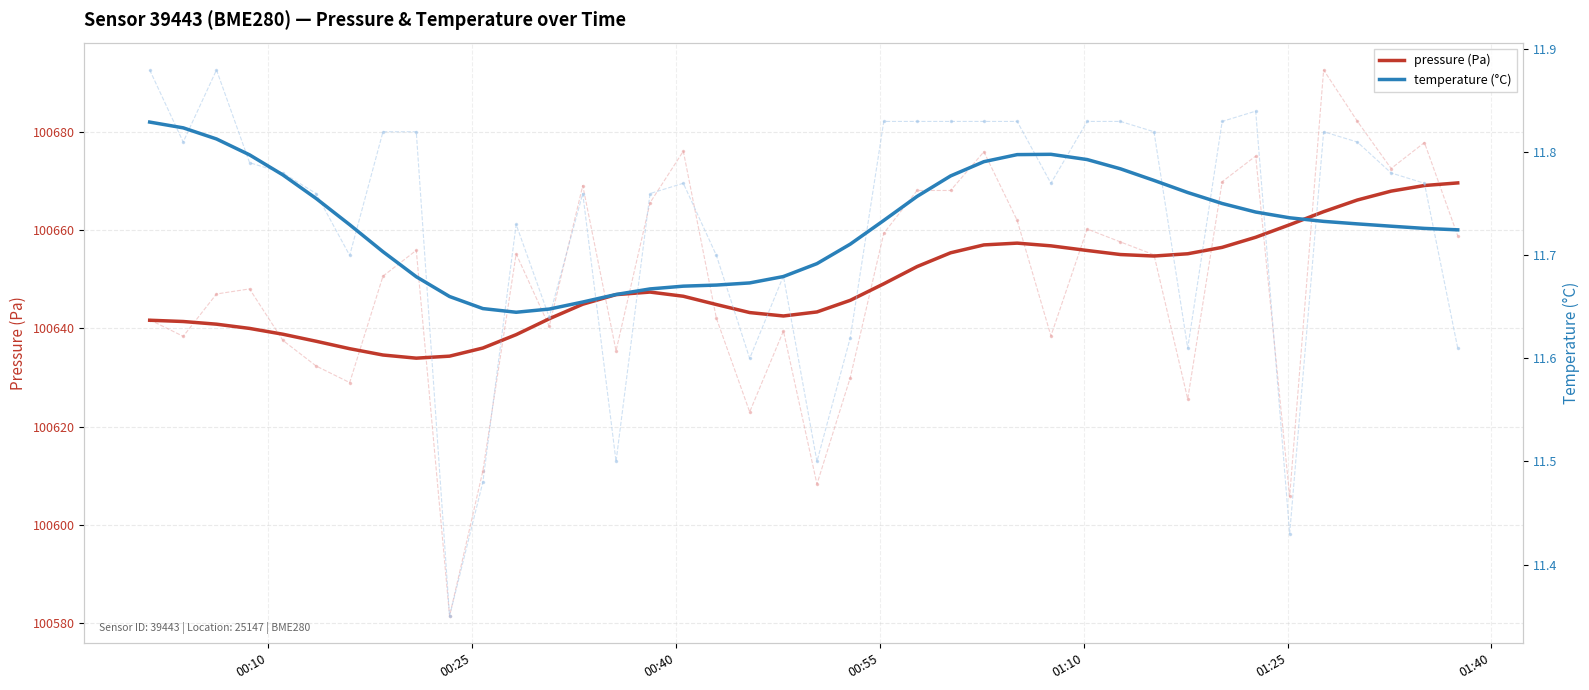

True or false: pressure (Pa) and temperature (°C) intersect in this chart.

False